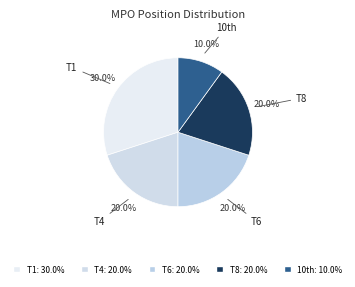

Which has a higher value, T1 or T8?

T1